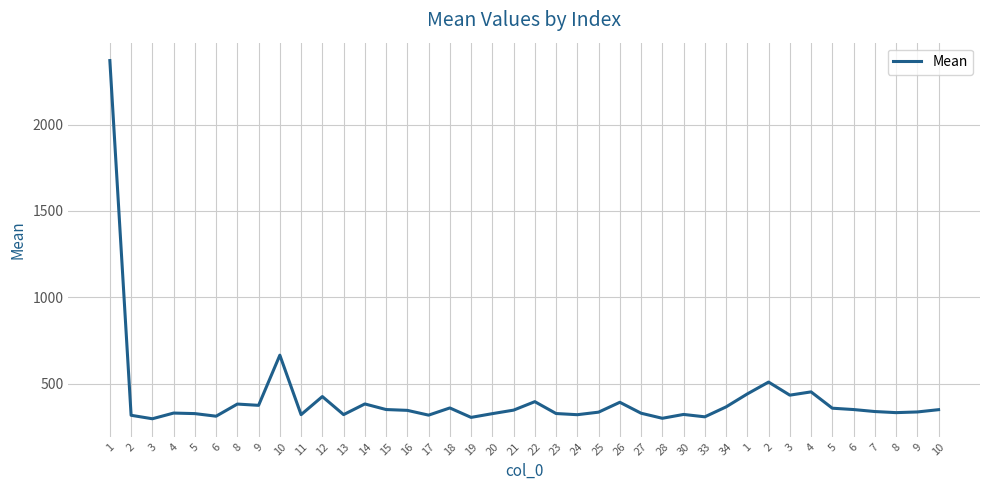

How many lines are shown in the chart?

1